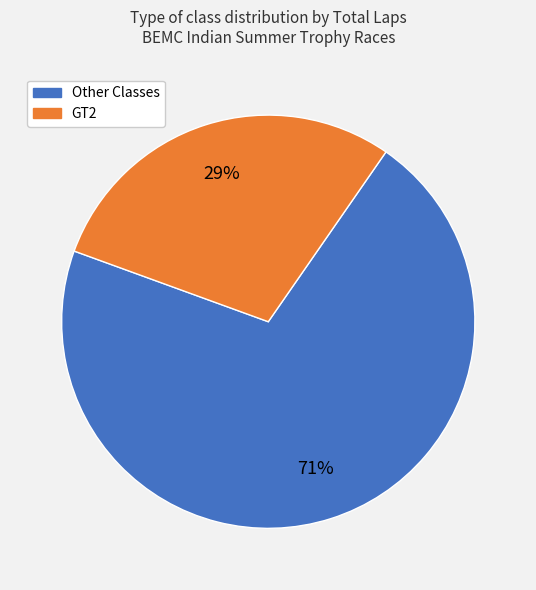

To the nearest percent, what is the difference between the largest and smallest slice percentages?

42%